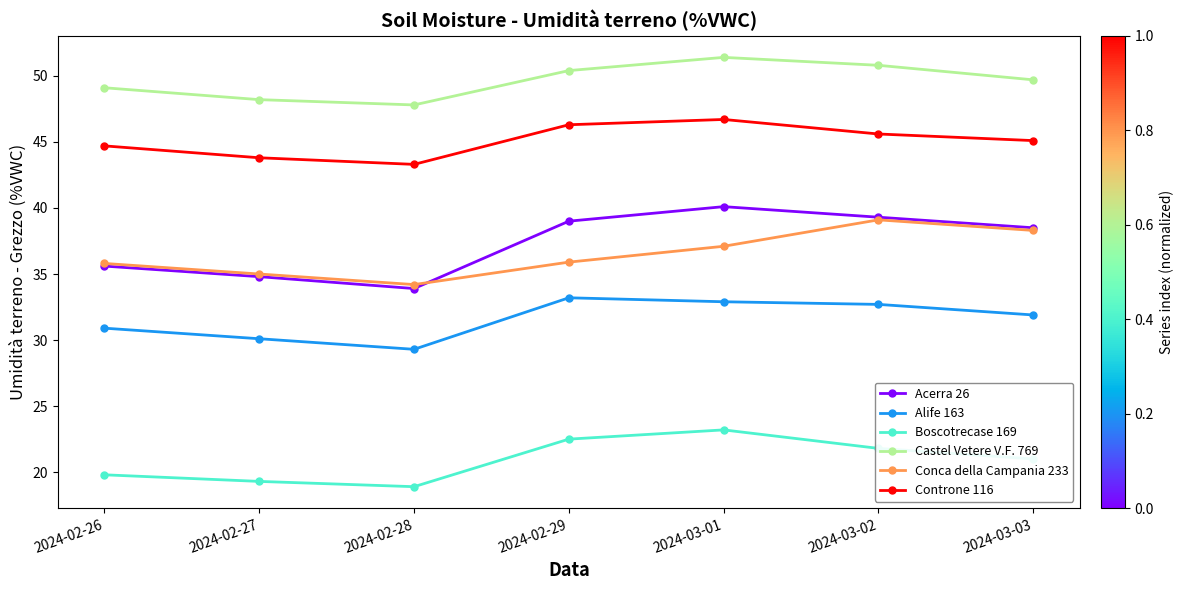

At which category does Alife 163 reach its first local peak?

2024-02-29